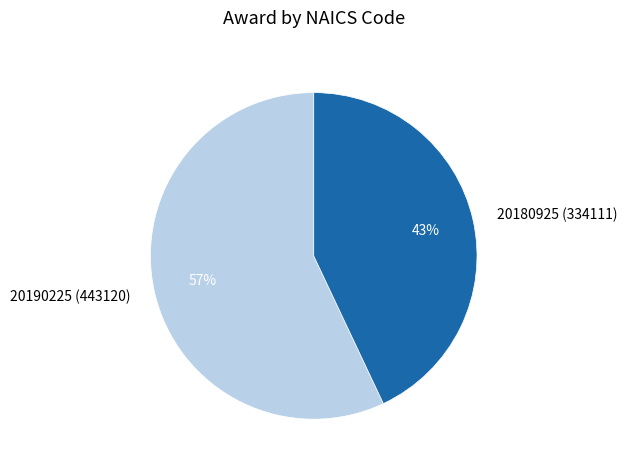

Which slice is the smallest?

20180925 (334111)